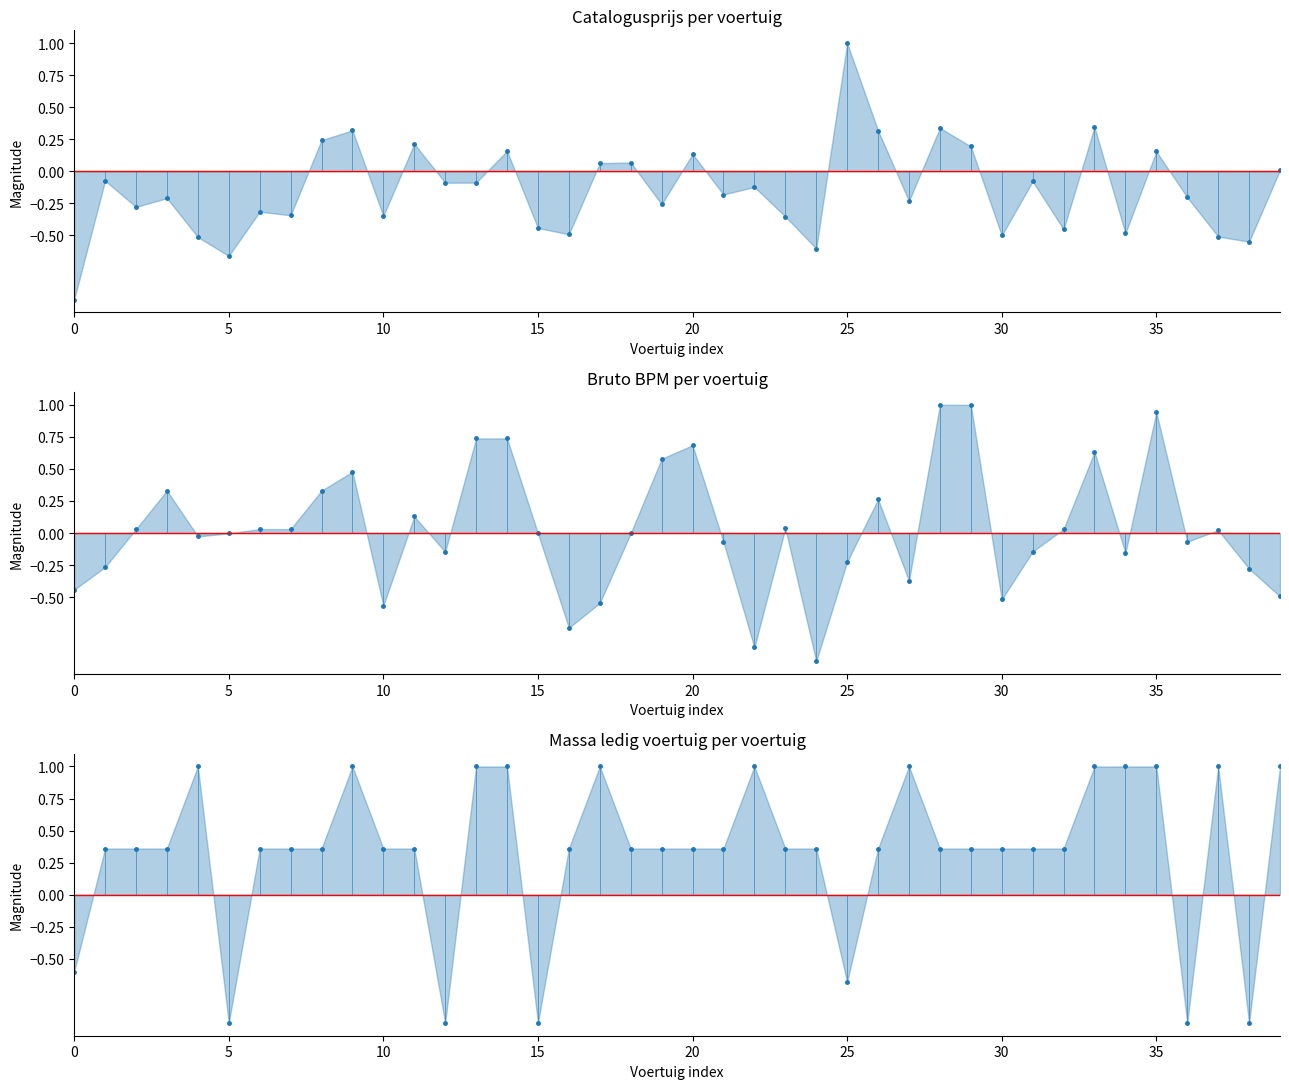

Rank the series at 13 from highest to lowest value.

Massa ledig voertuig per voertuig, Bruto BPM per voertuig, Catalogusprijs per voertuig